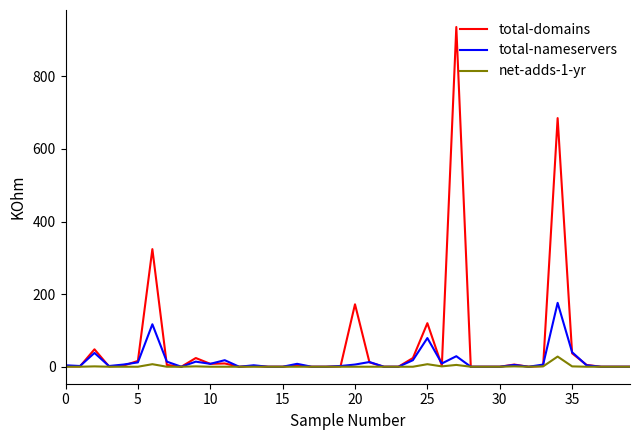

Rank the series by their maximum value, from lowest to highest.

net-adds-1-yr, total-nameservers, total-domains